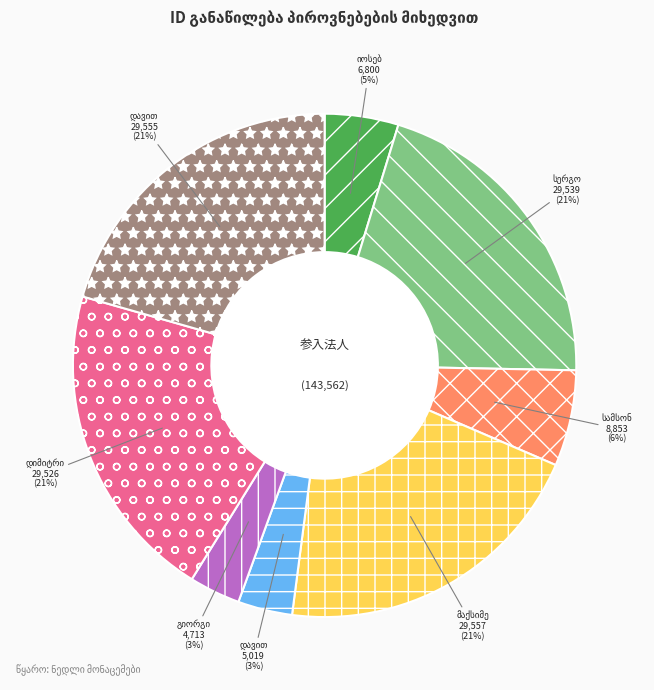

To the nearest percent, what is the average slice percentage?

12%